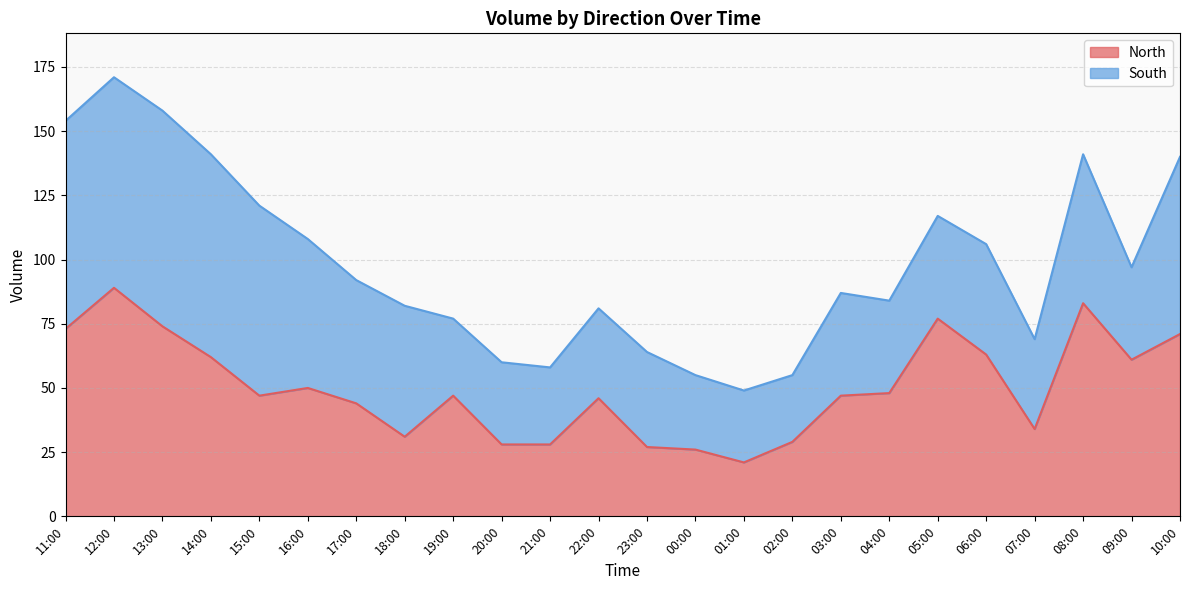

Is it true that the value at 20:00 is 6?

False